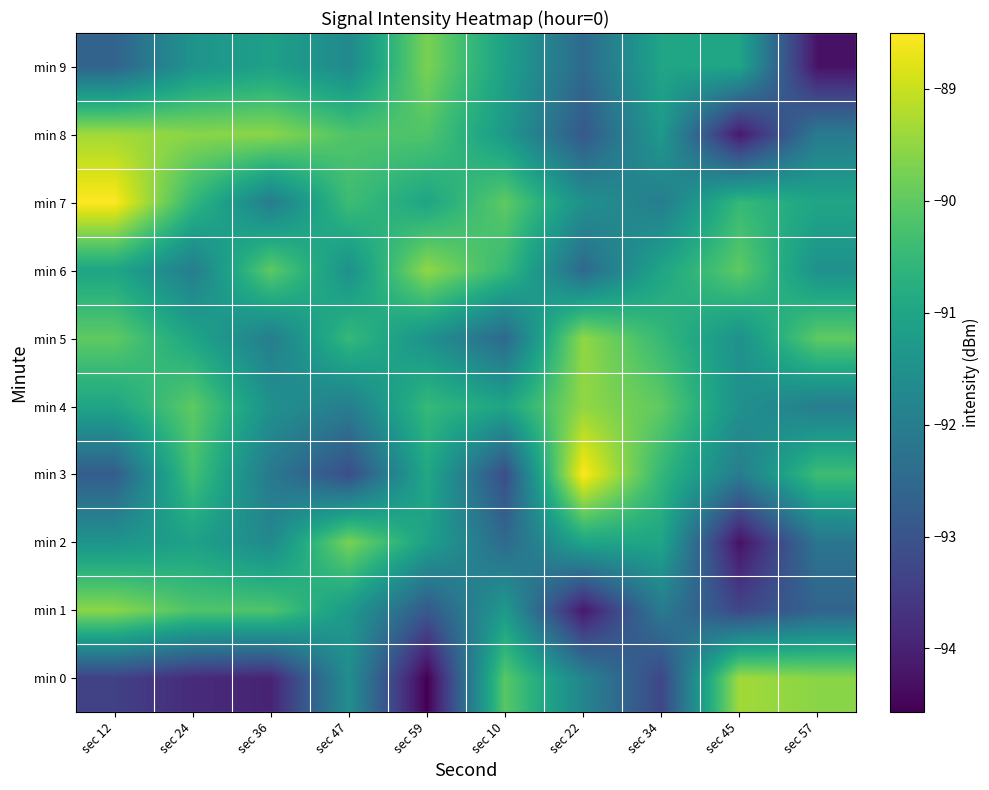

At how many categories does at least one series exceed -89?

2